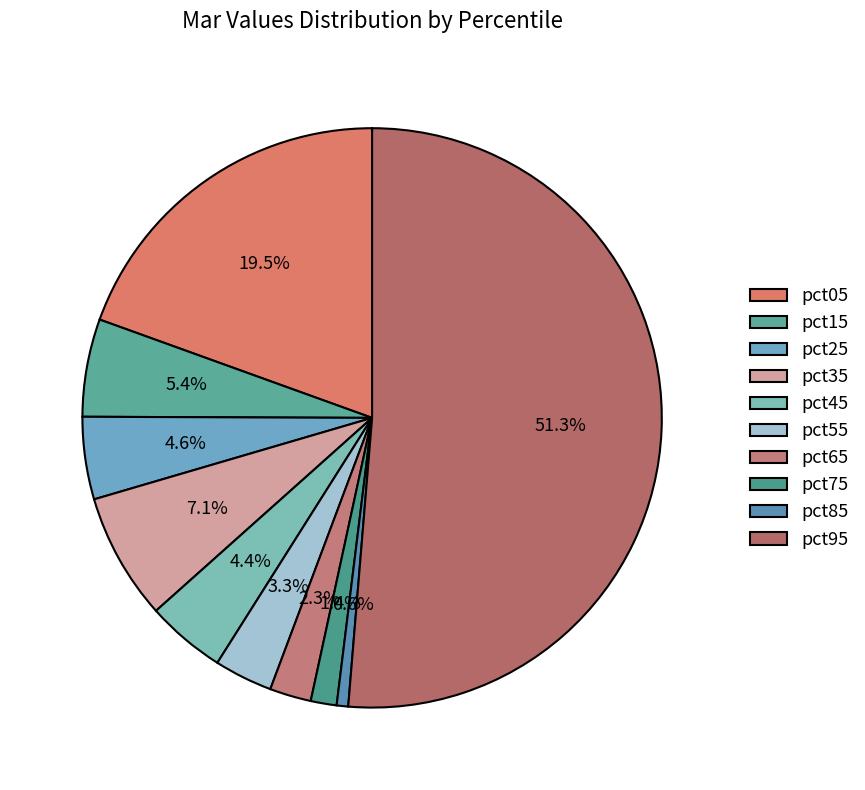

Rank the categories by value from lowest to highest.

pct85, pct75, pct65, pct55, pct45, pct25, pct15, pct35, pct05, pct95